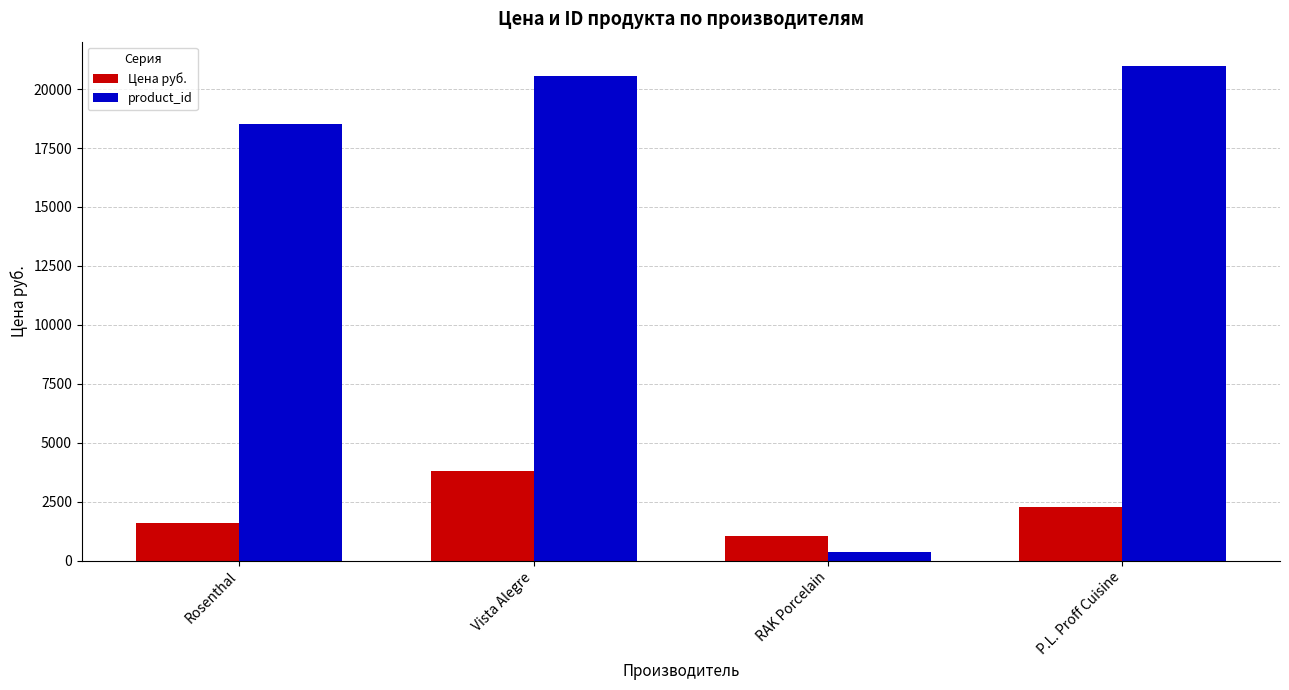

What is the difference between the highest and lowest values at RAK Porcelain?

671.0